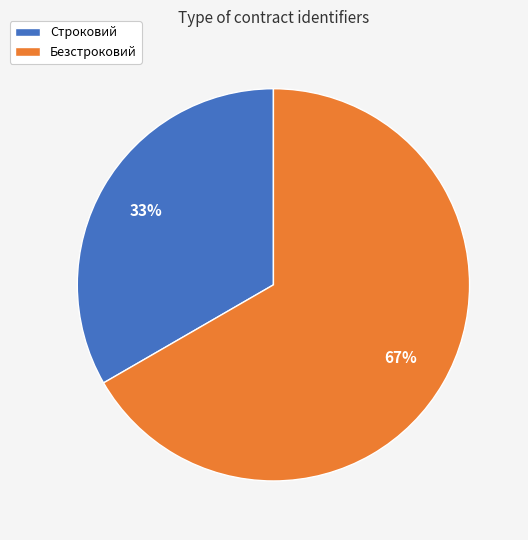

True or false: Строковий accounts for 41% of the total.

False